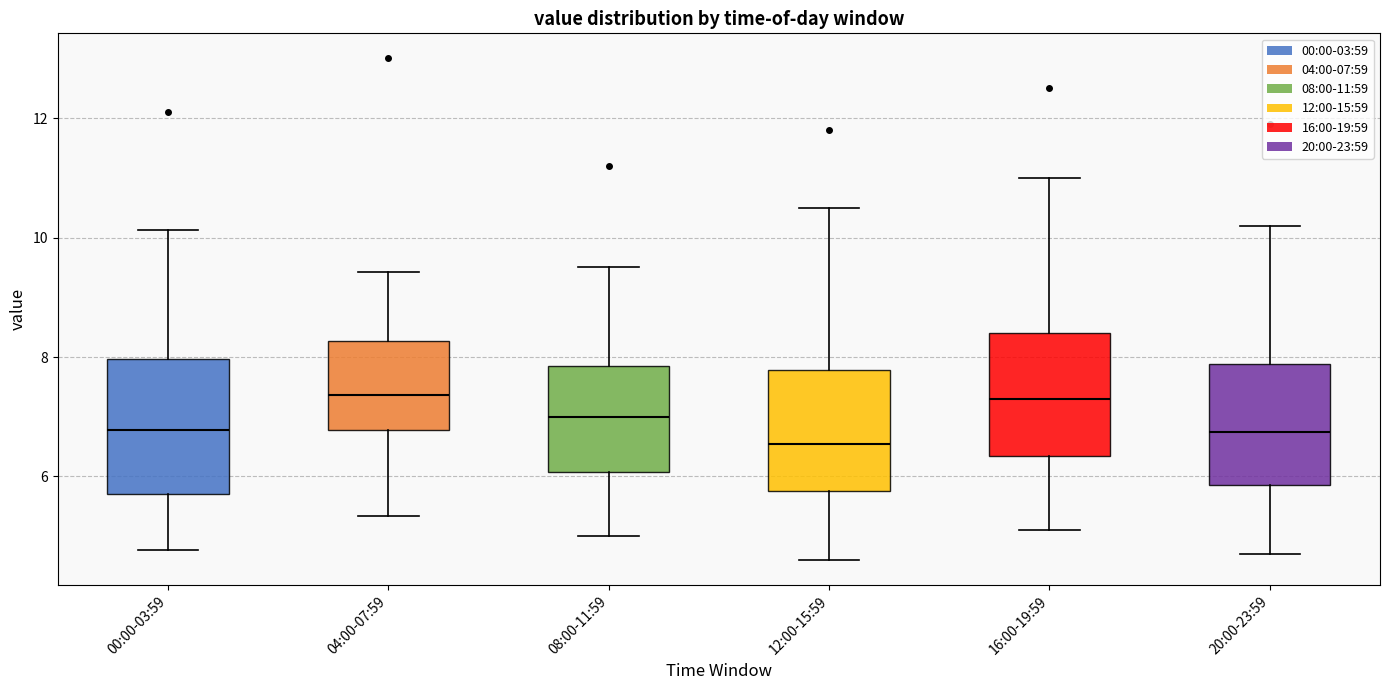

Where does the lower whisker of the box for 04:00-07:59 end on the y-axis? The values are not printed on the chart, so give them approximately, as read against the axis.

5.4